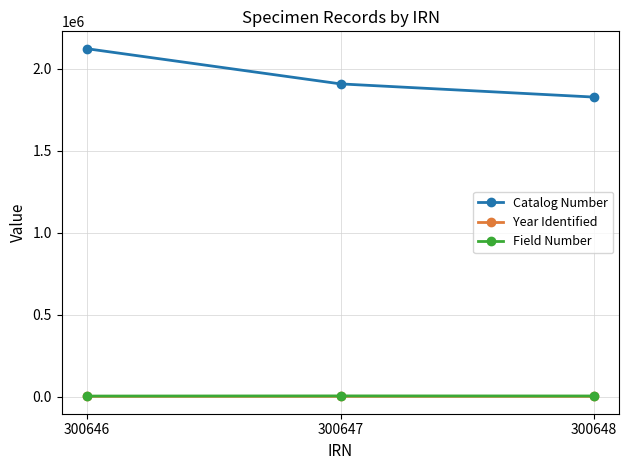

Which series has the largest total across all categories?

Catalog Number